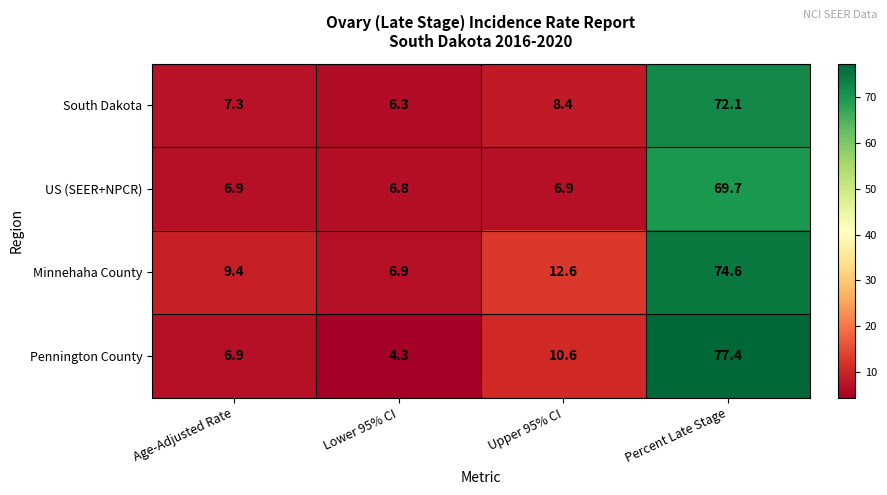

How many distinct data groups are displayed?

4